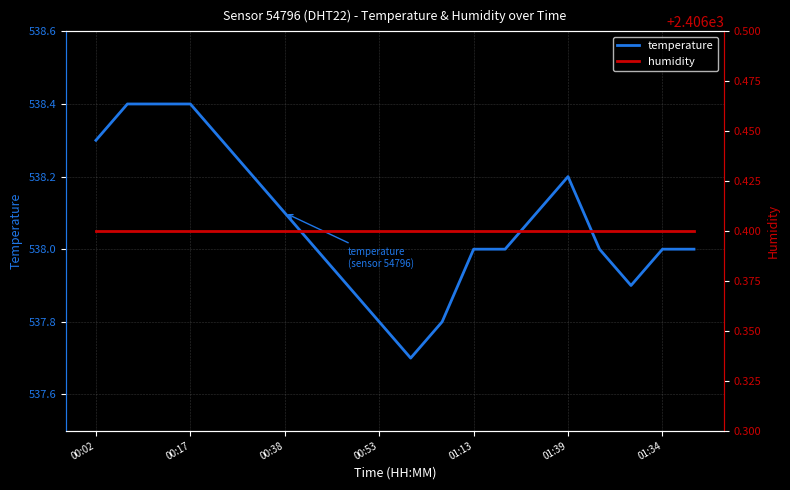

What is the value of the humidity point at the 7th from the left?

2406.4